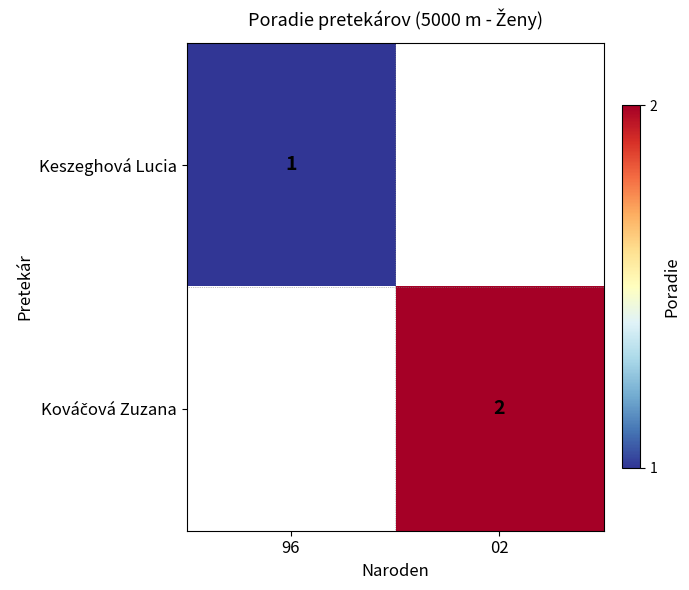

True or false: Keszeghová Lucia has a value of 1 at 96.

True